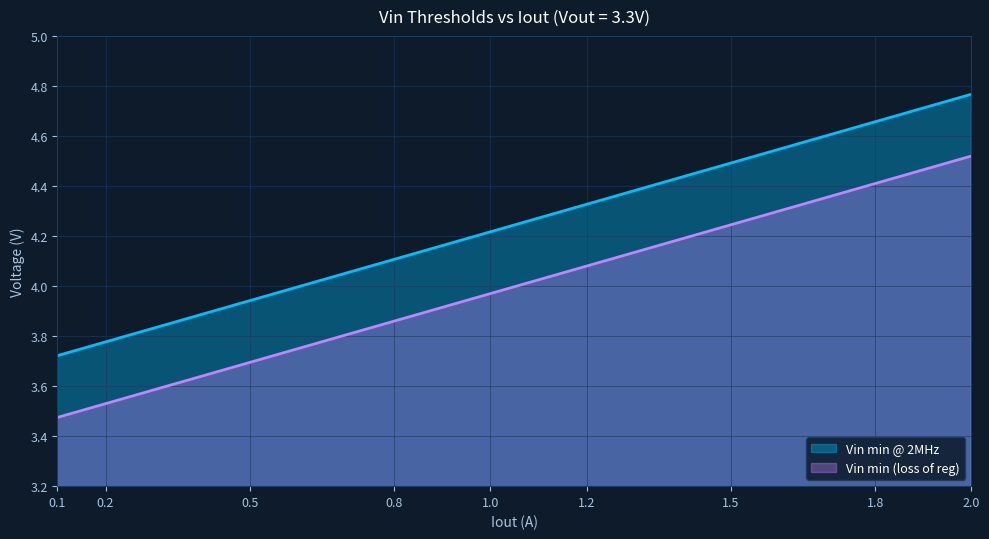

Which series has the widest spread of values?

Vin min @ 2MHz